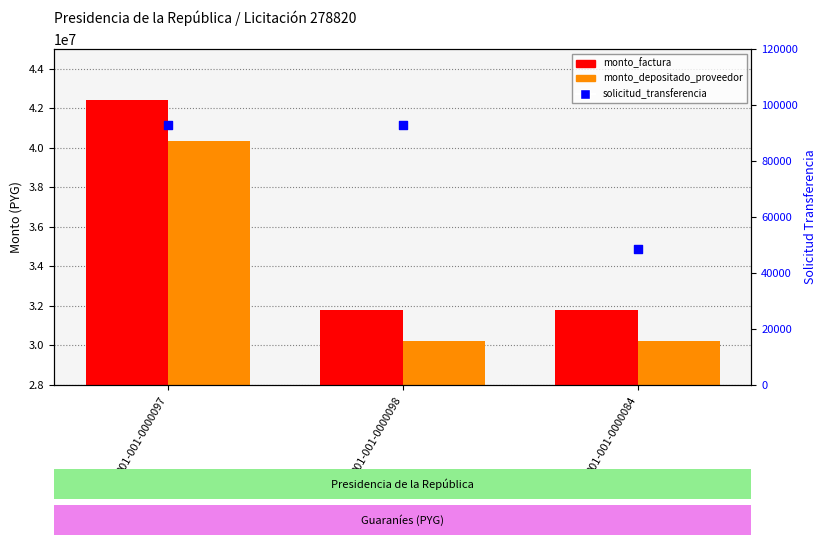

Which series reaches the minimum Y coordinate?

solicitud_transferencia